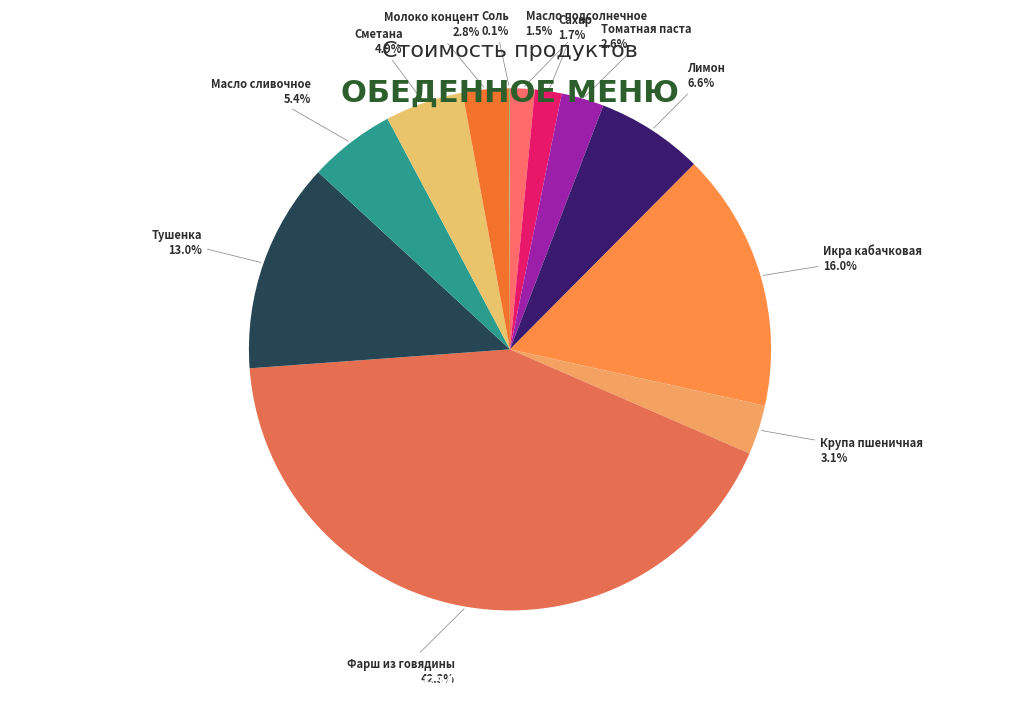

To the nearest percent, what is the difference between the largest and smallest slice percentages?

42%